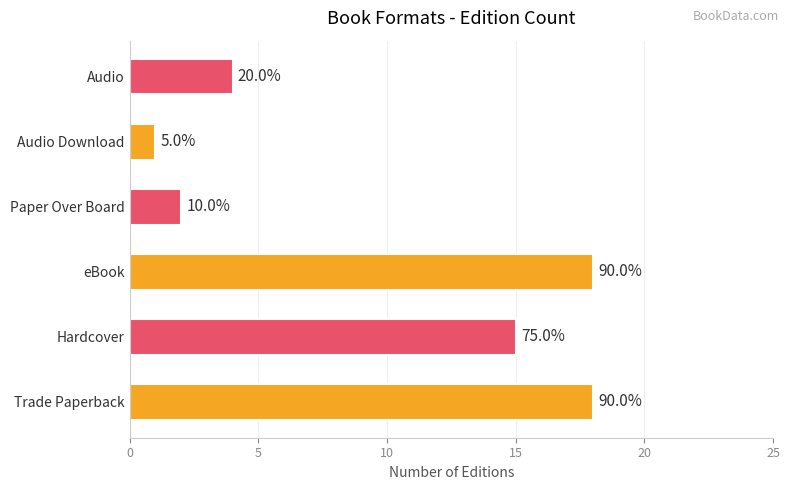

How many bars are there in total?

6